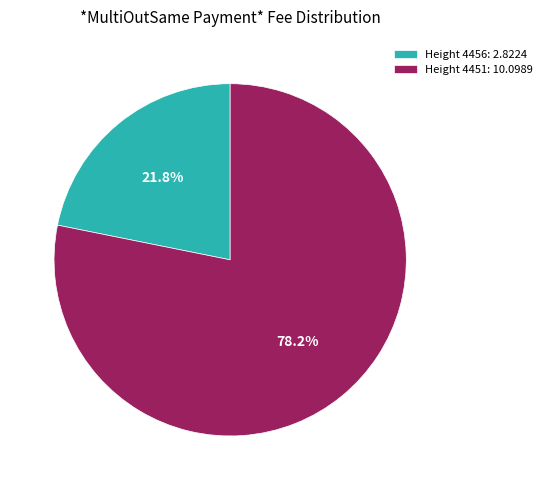

Between Height 4451: 10.0989 and Height 4456: 2.8224, which is larger?

Height 4451: 10.0989